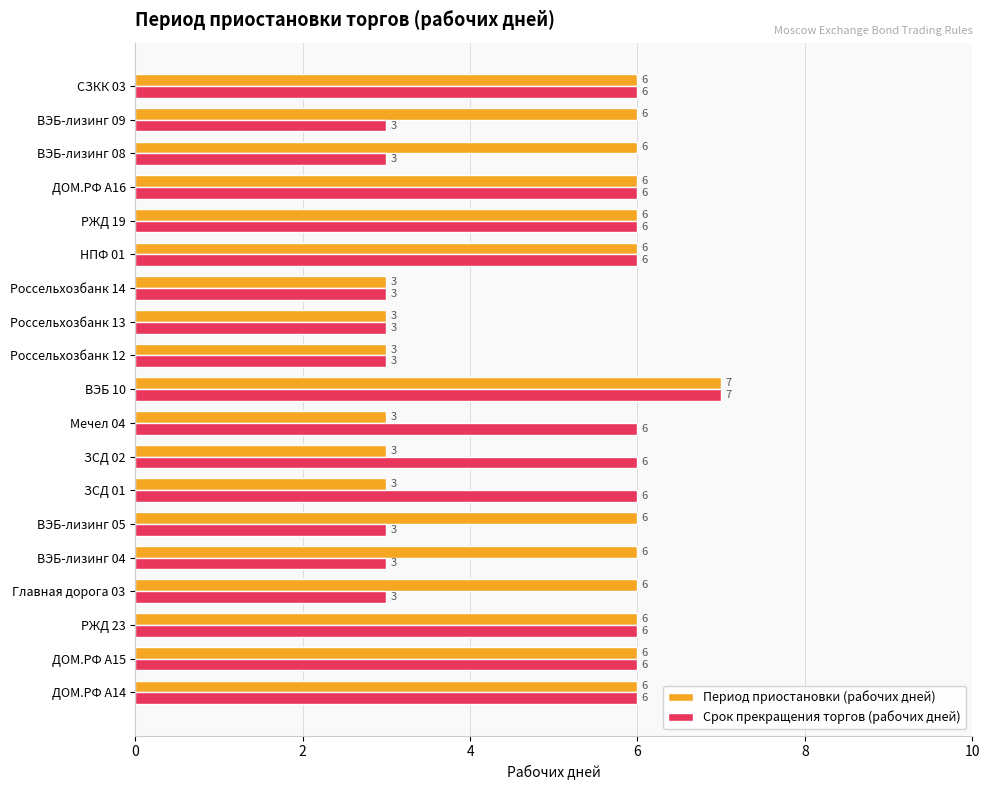

At which category does the chart reach its peak across all series?

ВЭБ 10